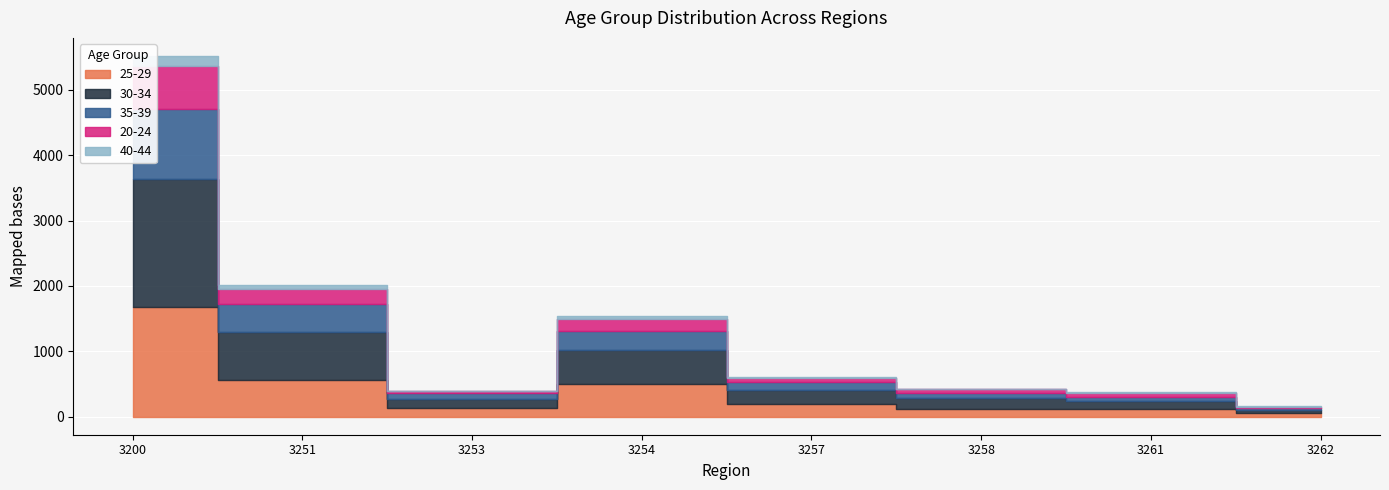

What is the difference between the highest and lowest values at 3200?

1798